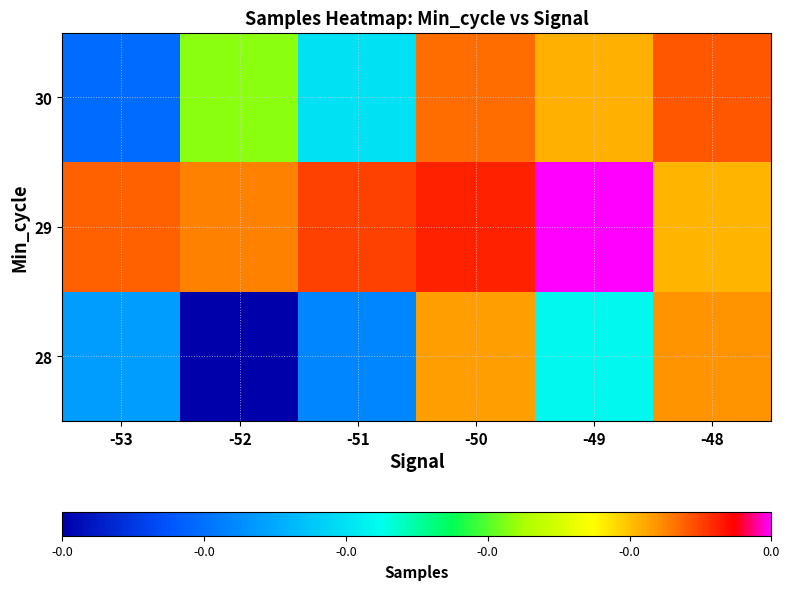

Reading left to right, list all the values displayed in this chart.

28: -53=-0.0	-52=-0.0	-51=-0.0	-50=-0.0	-49=-0.0	-48=-0.0
29: -53=-0.0	-52=-0.0	-51=-0.0	-50=-0.0	-49=0.0	-48=-0.0
30: -53=-0.0	-52=-0.0	-51=-0.0	-50=-0.0	-49=-0.0	-48=-0.0